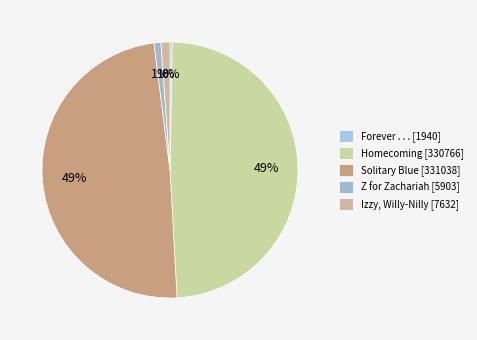

Which slice is the largest?

Solitary Blue